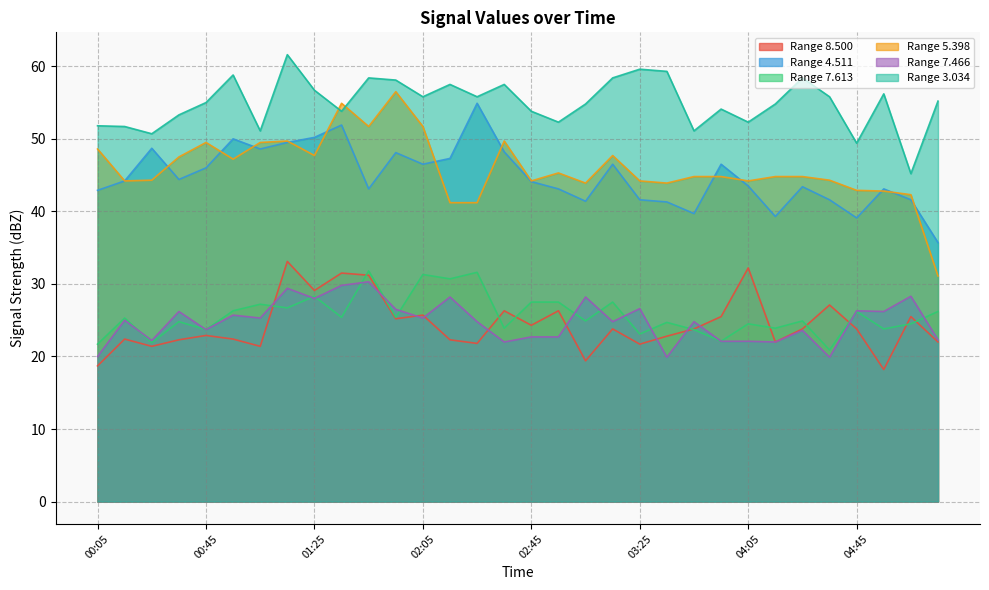

Reading left to right, transcribe all the data shown in this chart.

8.500: 18.7	22.4	21.4	22.3	22.9	22.4	21.4	33.1	29.1	31.5	31.2	25.2	25.7	22.3	21.8	26.3	24.3	26.3	19.4	23.8	21.7	22.8	23.8	25.5	32.2	22.0	23.8	27.1	23.8	18.2	25.5	22.0
4.511: 42.9	44.2	48.7	44.4	46.0	50.0	48.6	49.5	50.2	51.9	43.1	48.1	46.5	47.3	54.9	48.2	44.1	43.1	41.4	46.5	41.6	41.3	39.7	46.5	43.5	39.3	43.4	41.6	39.1	43.1	41.6	35.7
7.613: 21.7	25.3	21.9	24.8	23.7	26.3	27.2	26.7	28.3	25.4	31.8	25.4	31.3	30.7	31.6	23.9	27.5	27.5	24.9	27.5	23.1	24.7	23.7	22.1	24.5	23.9	24.9	20.9	26.2	23.8	24.5	26.2
5.398: 48.6	44.2	44.3	47.5	49.5	47.2	49.5	49.7	47.7	54.9	51.7	56.5	51.7	41.2	41.2	49.7	44.2	45.3	43.9	47.7	44.2	43.9	44.8	44.8	44.2	44.8	44.8	44.3	42.9	42.8	42.3	31.1
7.466: 20.0	25.0	22.2	26.2	23.7	25.7	25.3	29.4	28.0	29.8	30.3	26.5	25.3	28.2	24.8	22.0	22.7	22.7	28.2	24.8	26.6	19.9	24.8	22.1	22.1	22.0	23.6	19.9	26.3	26.2	28.3	22.3
3.034: 51.8	51.7	50.7	53.3	55.0	58.8	51.1	61.6	56.7	53.8	58.4	58.1	55.8	57.5	55.8	57.5	53.8	52.3	54.8	58.4	59.6	59.3	51.1	54.1	52.3	54.8	58.4	55.8	49.4	56.2	45.2	55.2